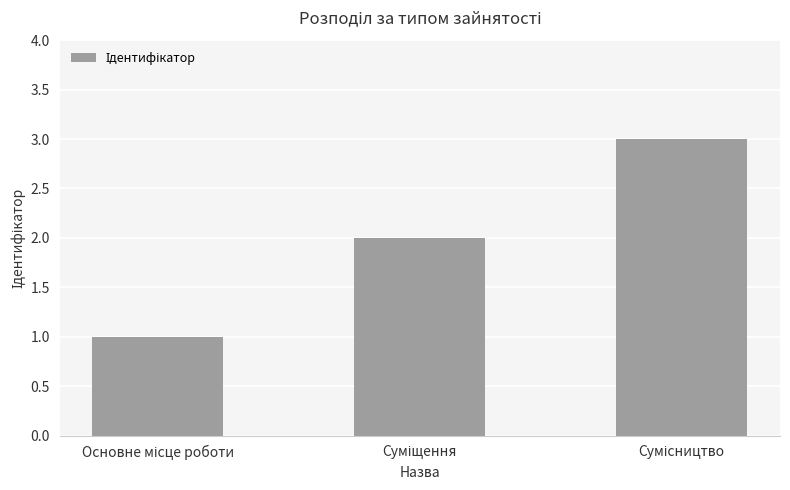

What is the sum of all values?

6